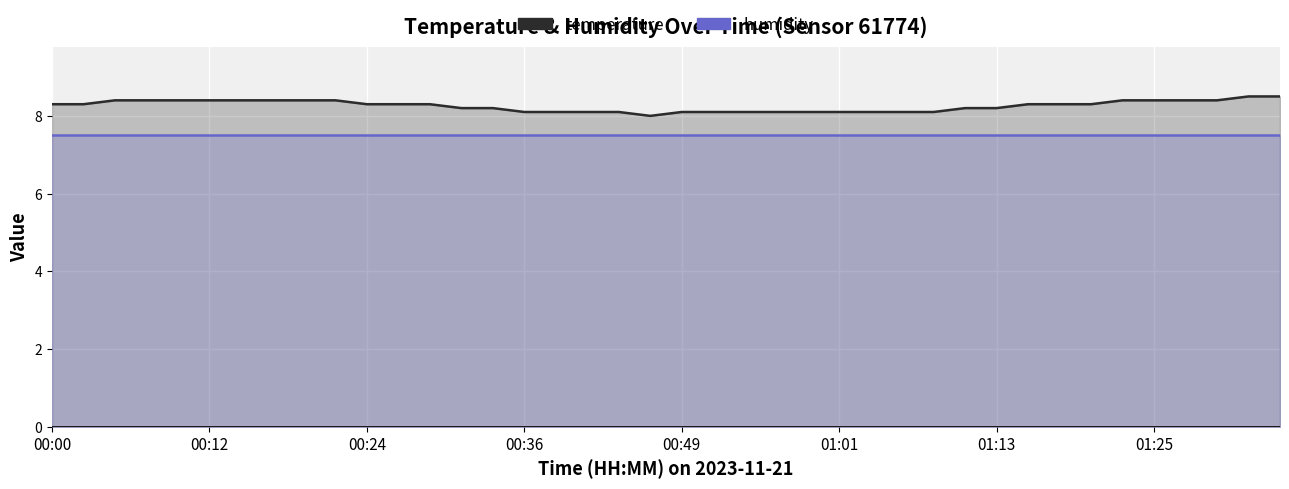

Between 01:13 and 01:01, which is larger?

01:13